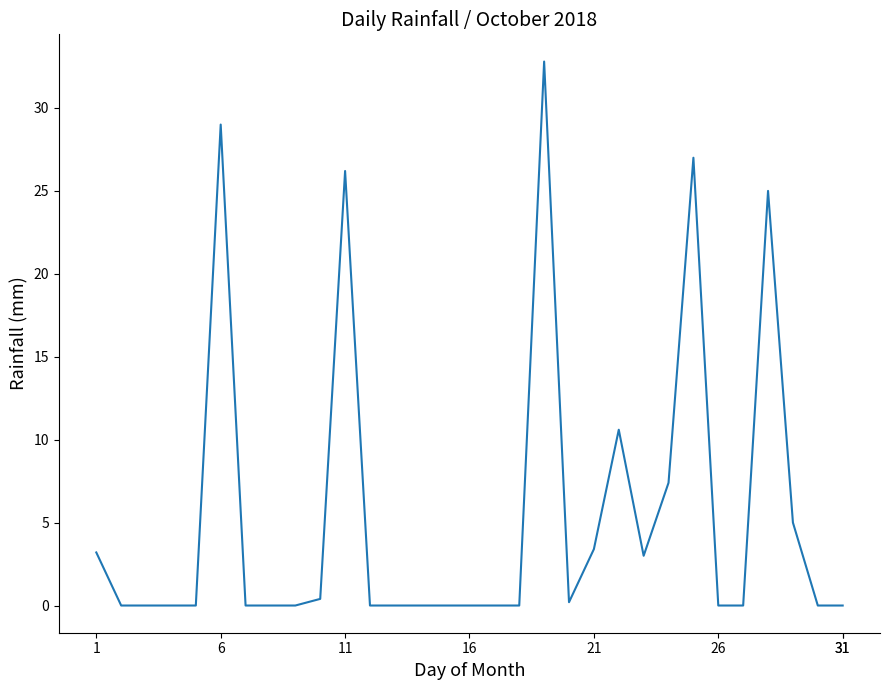

What is the difference between the maximum and minimum values?

32.8